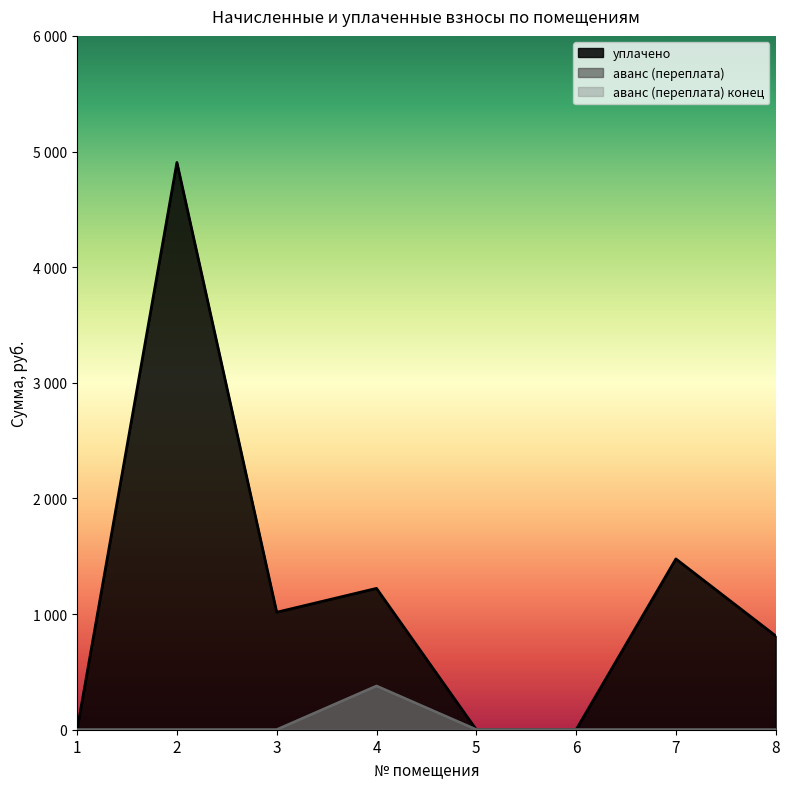

The уплачено series shows -2332.8 at 6. True or false?

False